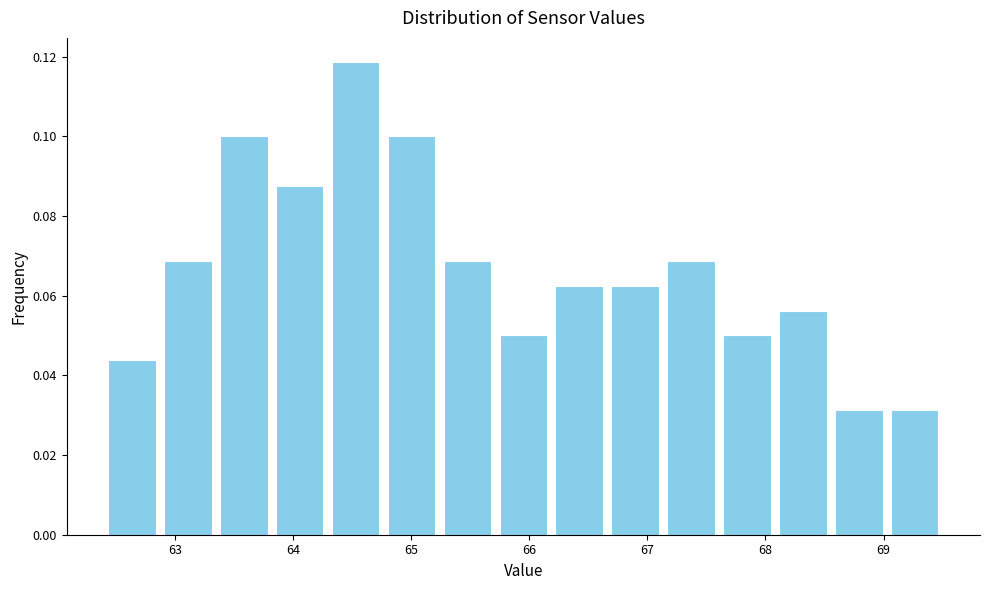

What is the height of the bar covering 68.6 to 69.0 on the x-axis? Neither the bar edges nor the heights are printed on the chart, so give them approximately, as read against the axes.

0.032